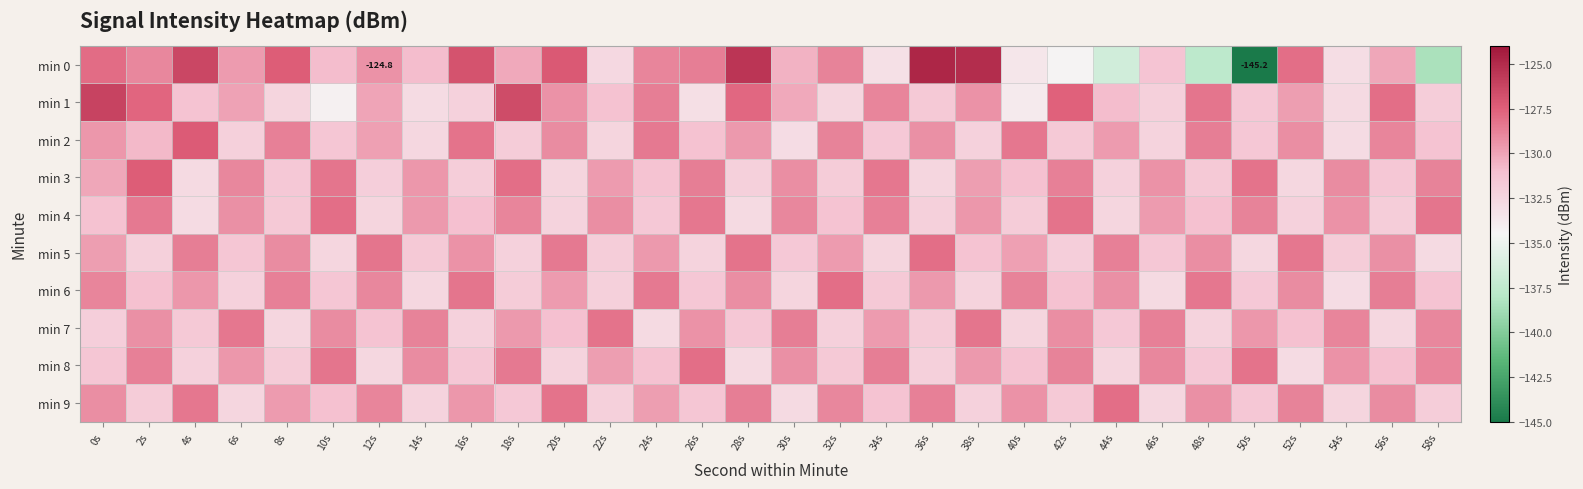

Where is min 3 nearest to the value -130?

0s